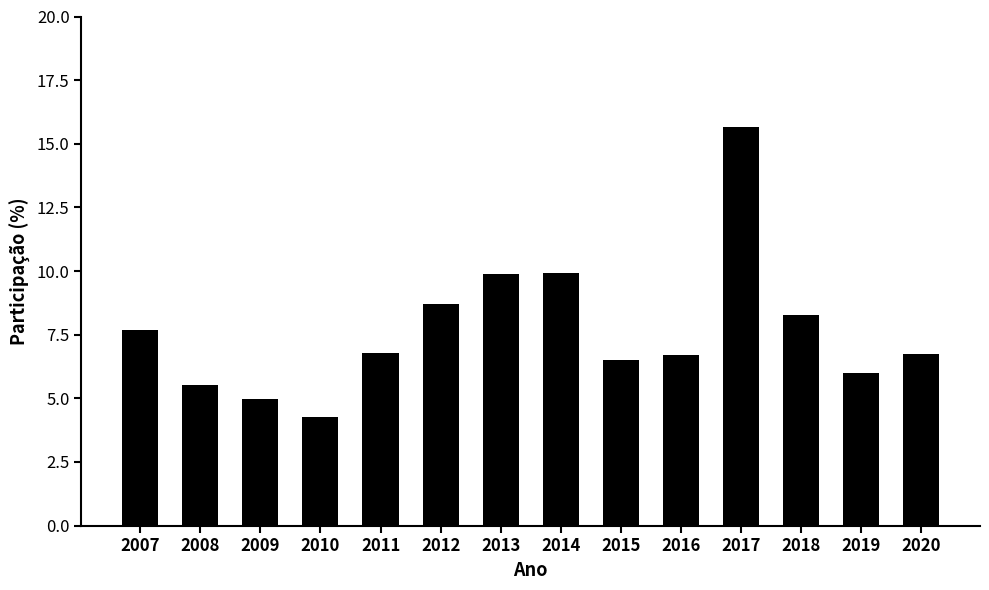

What is the change in value from 2014 to 2016?

-3.2